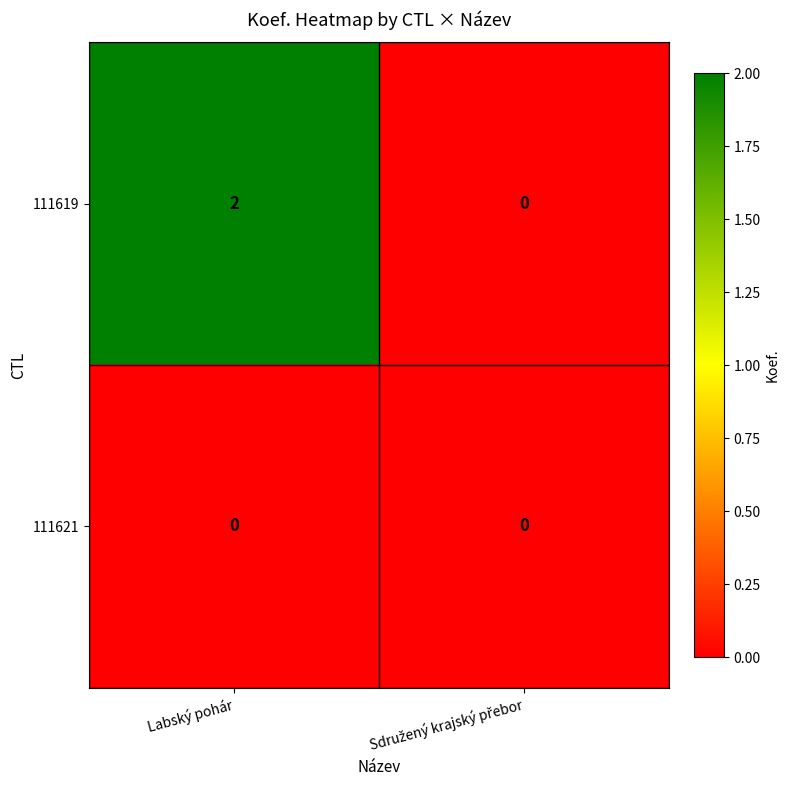

List the series in order of their peak value, highest first.

111619, 111621